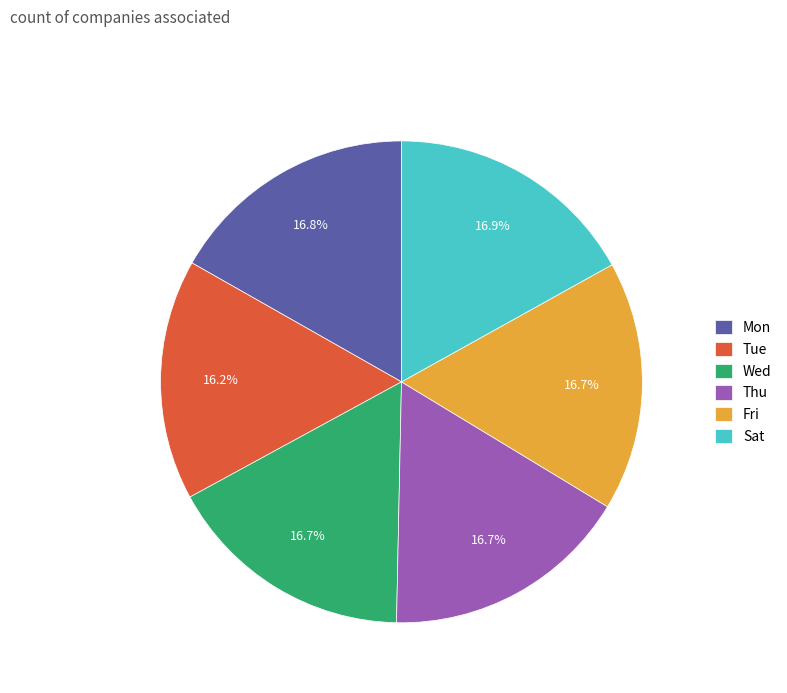

Combined, what portion of the pie is Thu and Wed?

33.4%